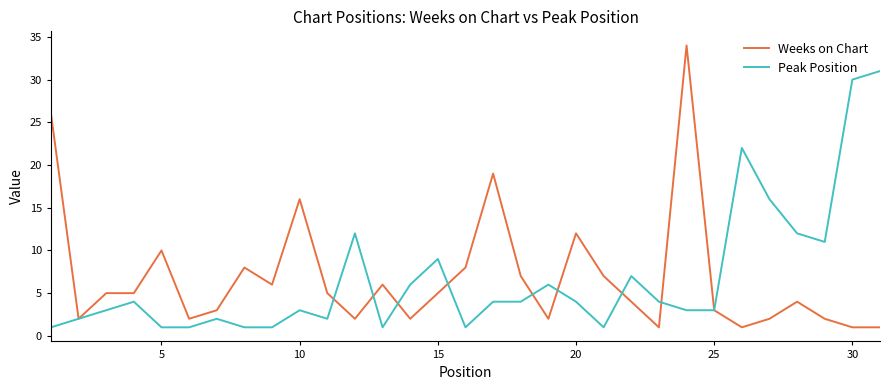

List the series in order of their peak value, highest first.

Weeks on Chart, Peak Position